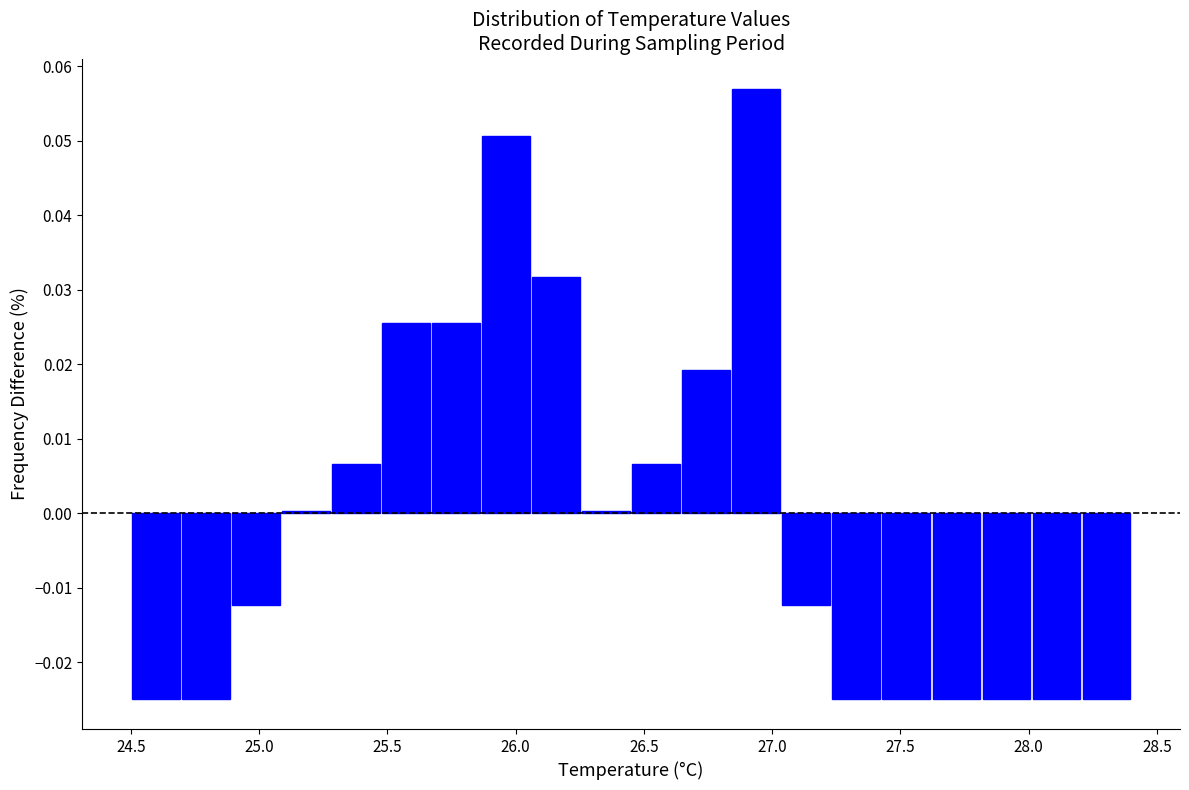

Read against the x-axis, roughly where is the centre of the tallest bar?

26.95